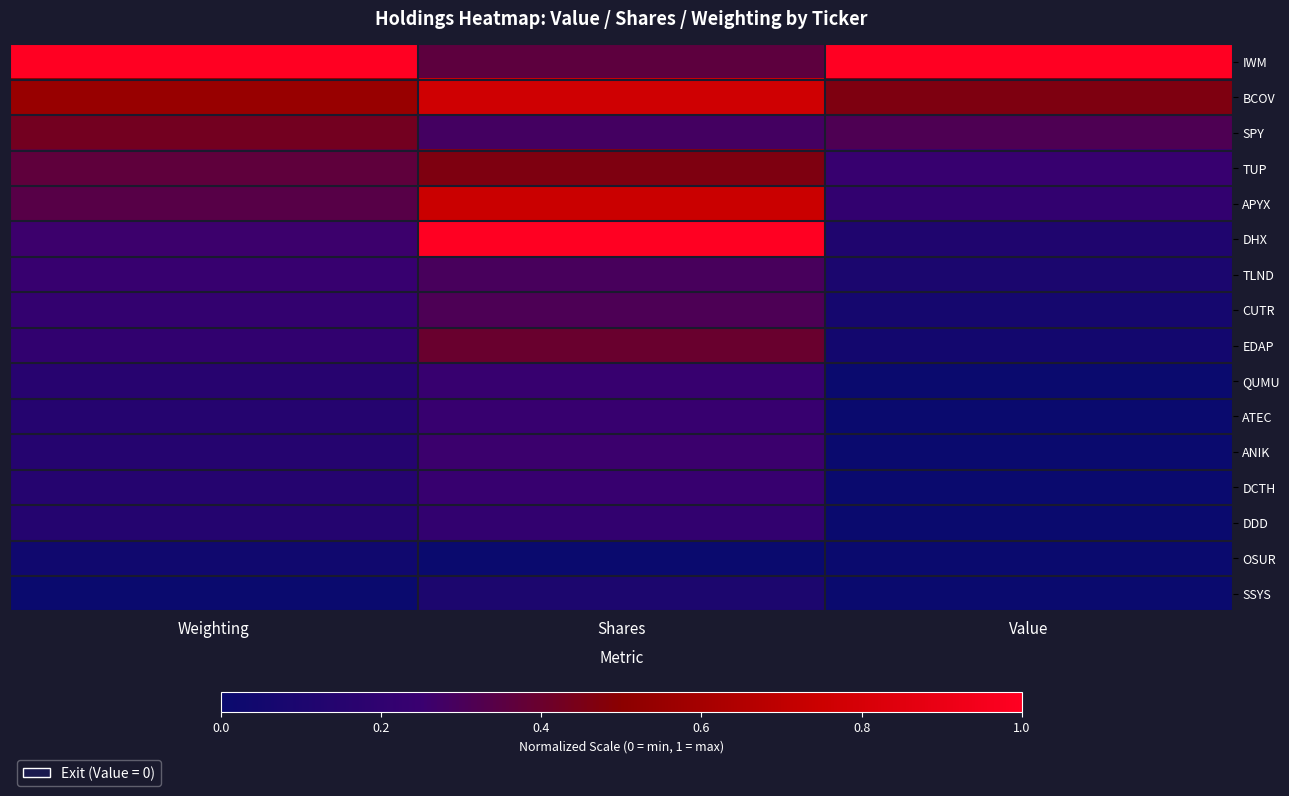

Reading right to left, list all the values displayed in this chart.

IWM: Value=1.0	Shares=0.4	Weighting=1.0
BCOV: Value=0.5	Shares=0.8	Weighting=0.6
SPY: Value=0.3	Shares=0.3	Weighting=0.4
TUP: Value=0.2	Shares=0.5	Weighting=0.4
APYX: Value=0.2	Shares=0.7	Weighting=0.3
DHX: Value=0.1	Shares=1.0	Weighting=0.3
TLND: Value=0.1	Shares=0.3	Weighting=0.2
CUTR: Value=0.1	Shares=0.3	Weighting=0.2
EDAP: Value=0.1	Shares=0.4	Weighting=0.2
QUMU: Value=0.0	Shares=0.2	Weighting=0.2
ATEC: Value=0.0	Shares=0.2	Weighting=0.1
ANIK: Value=0.0	Shares=0.3	Weighting=0.1
DCTH: Value=0.0	Shares=0.2	Weighting=0.1
DDD: Value=0.0	Shares=0.2	Weighting=0.1
OSUR: Value=0.0	Shares=0.0	Weighting=0.0
SSYS: Value=0.0	Shares=0.1	Weighting=0.0